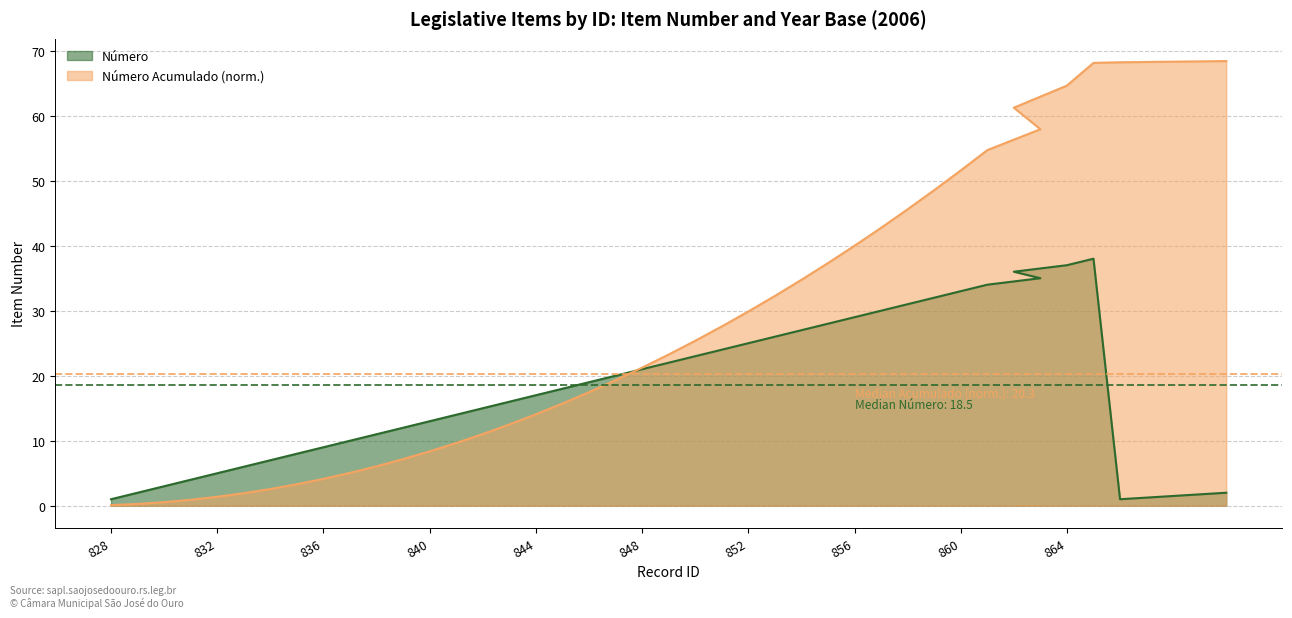

Is it true that the value at 828 is 0?

False